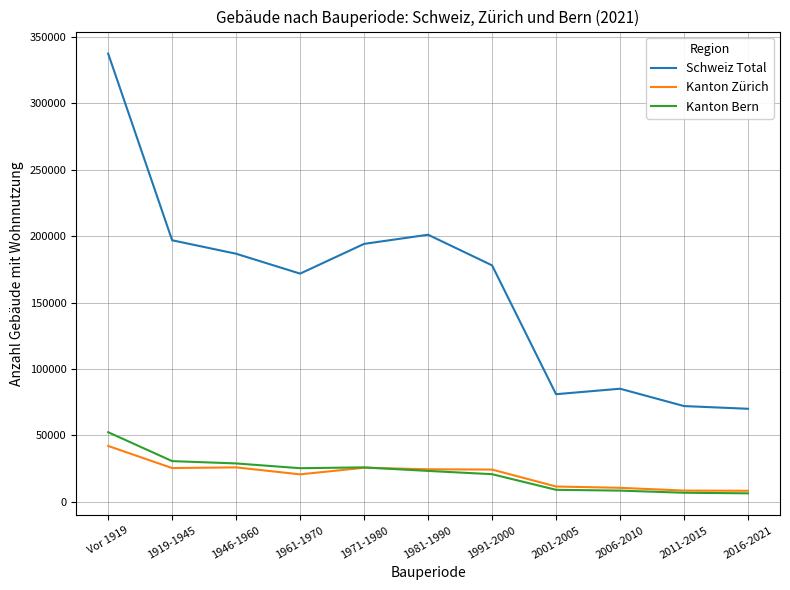

The value of Kanton Bern at 2001-2005 is 9041. True or false?

True